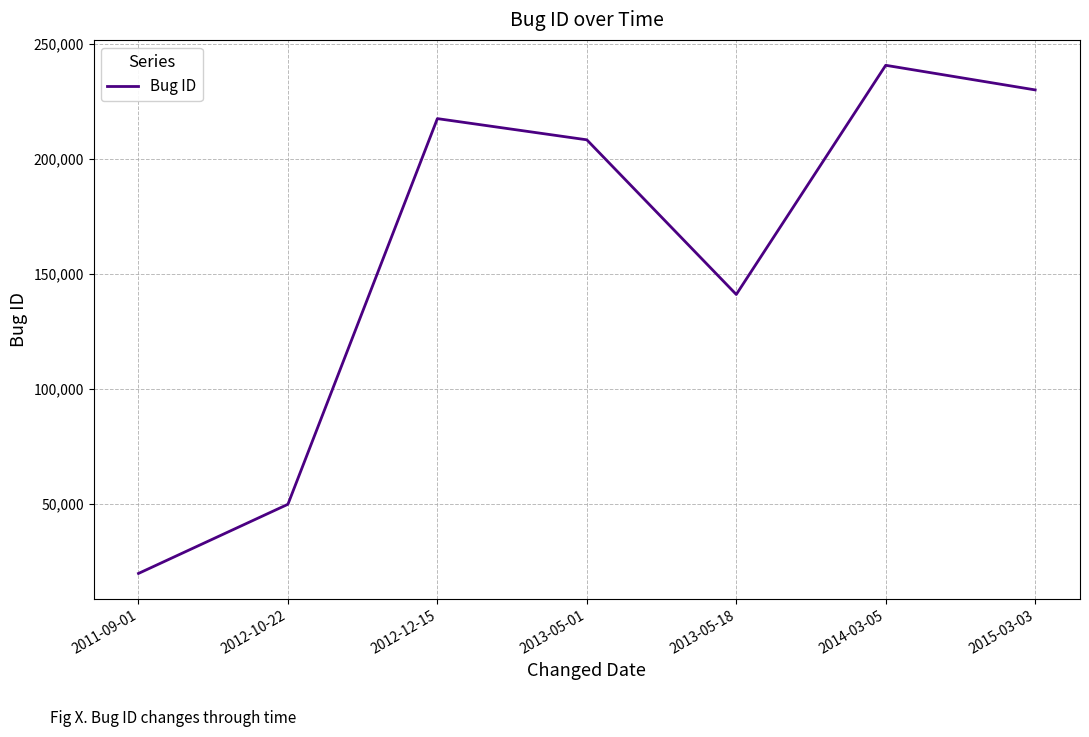

Reading right to left, extract all data points from this chart.

2015-03-03=230128	2014-03-05=240828	2013-05-18=141198	2013-05-01=208431	2012-12-15=217647	2012-10-22=49989	2011-09-01=19921